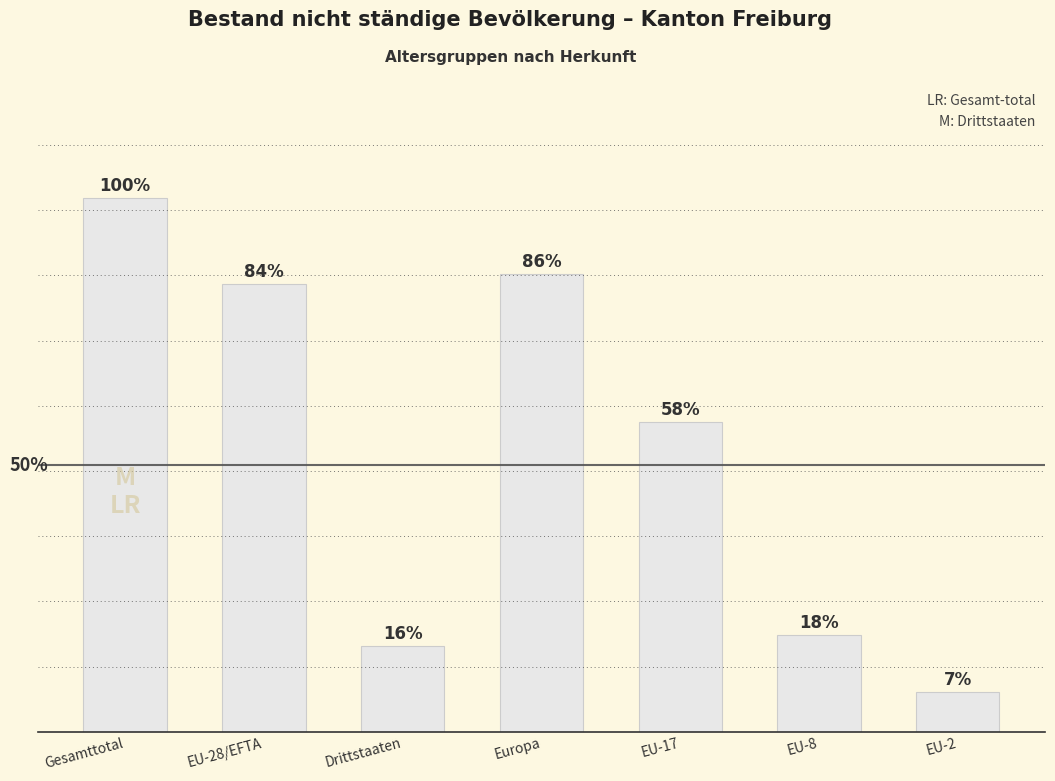

Reading left to right, transcribe all the data shown in this chart.

Gesamttotal=1427	EU-28/EFTA=1197	Drittstaaten=230	Europa=1224	EU-17=828	EU-8=258	EU-2=107